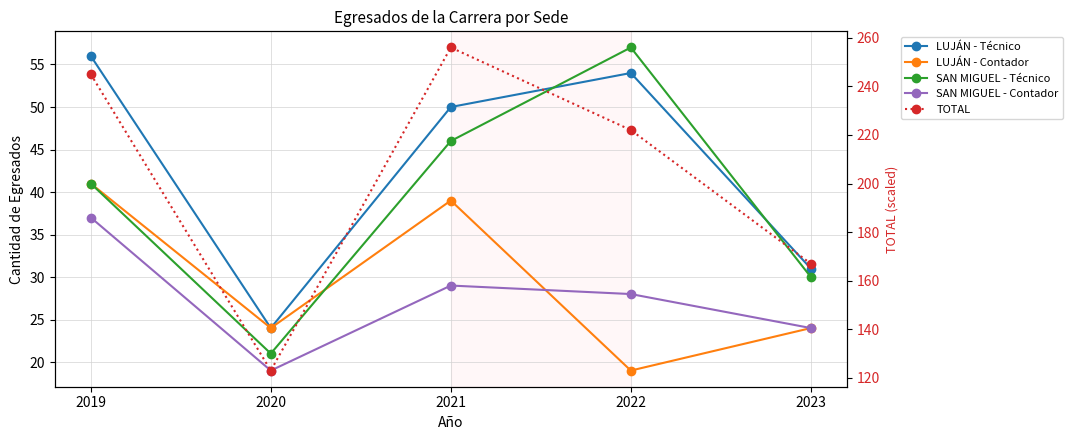

At which label does LUJÁN - Contador first exceed 24?

2019